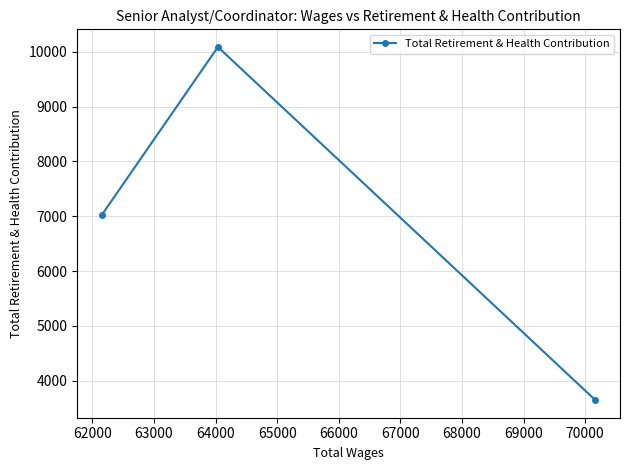

What is the sum of all values?

20755